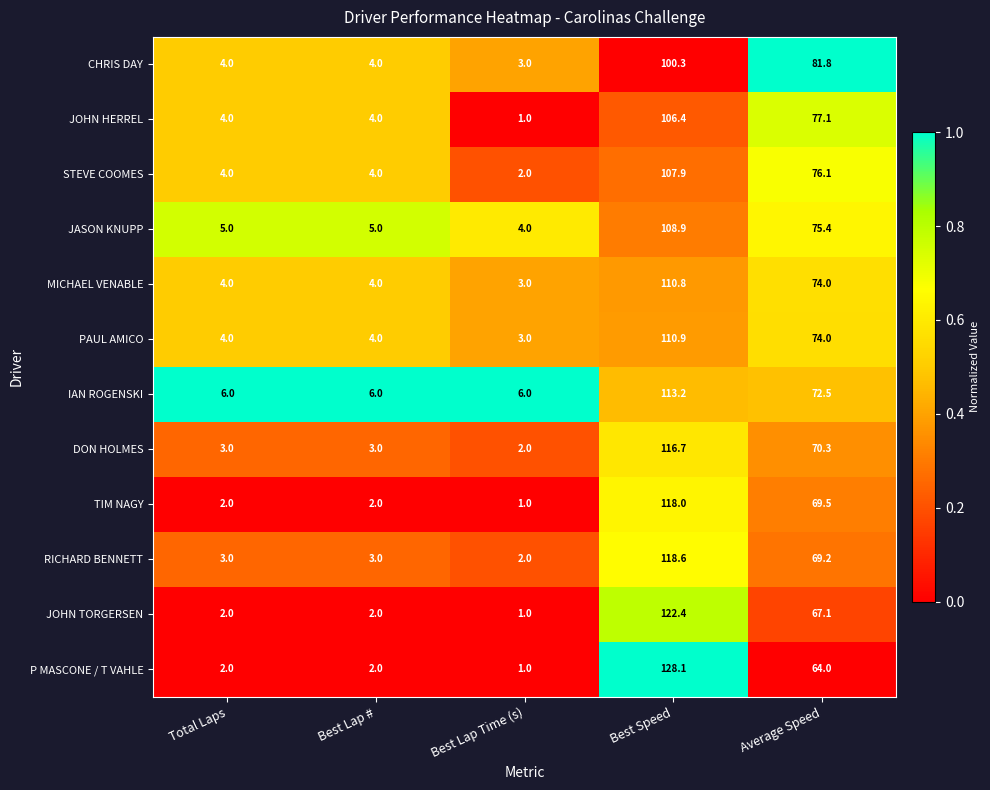

What is the difference between the RICHARD BENNETT values at Best Speed and Best Lap #?

115.6